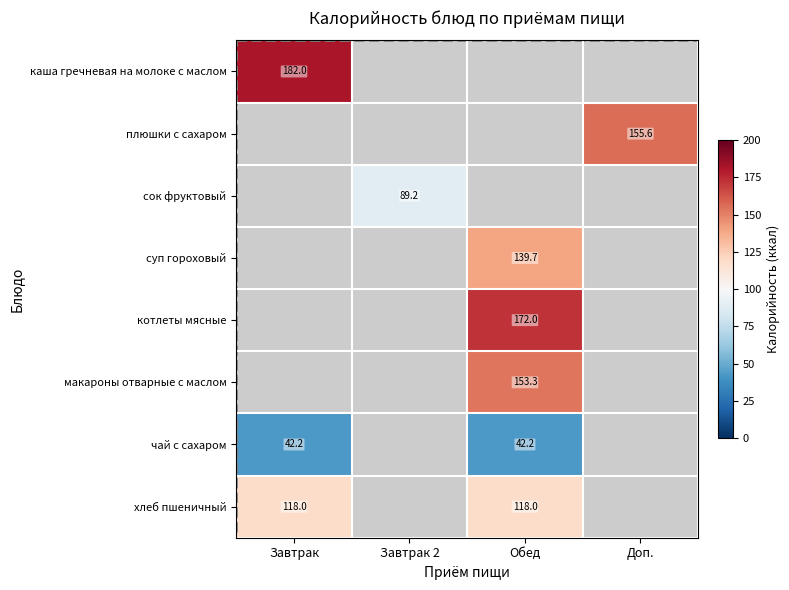

The макароны отварные с маслом series shows 216.3 at Обед. True or false?

False